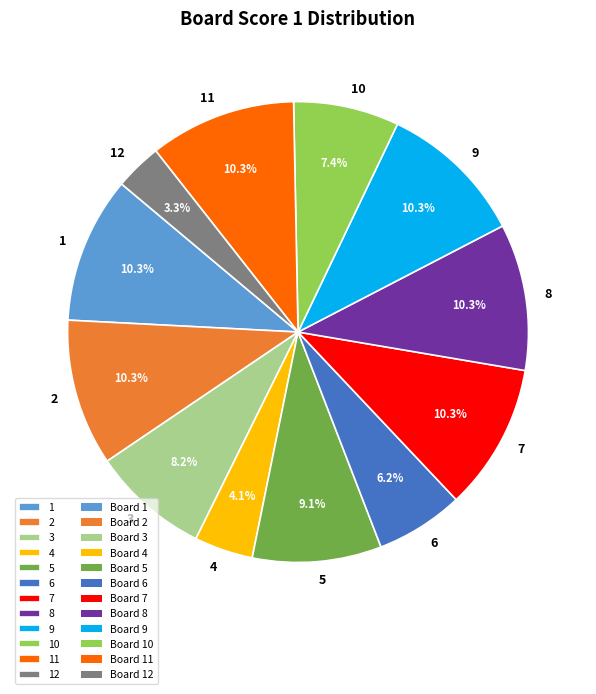

What is the smallest slice in the pie chart?

12